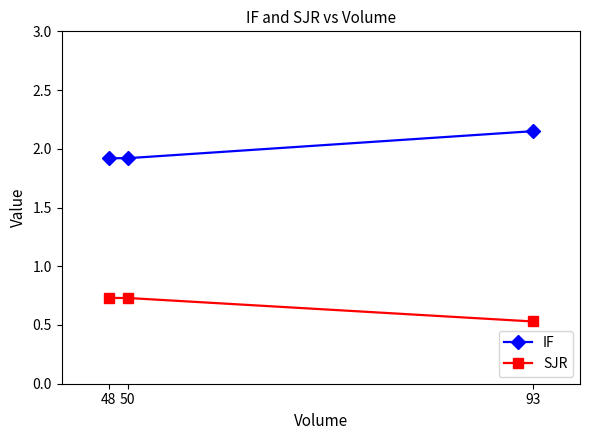

Is this an area chart (filled region under the line)?

No